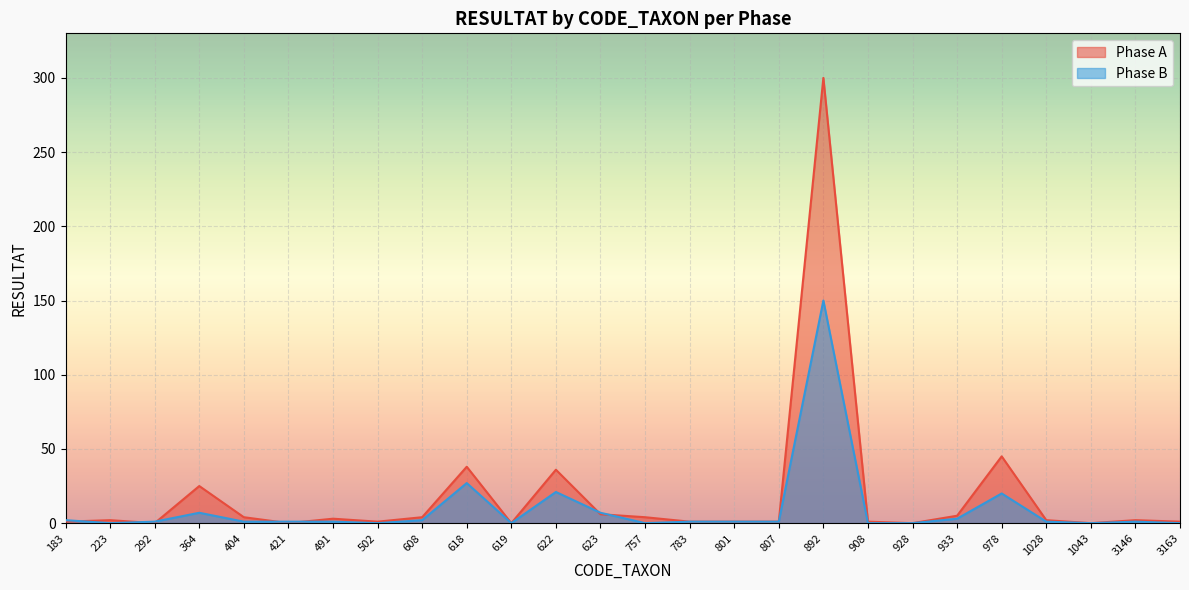

What is the value of the Phase A point at the 13th from the left?

6